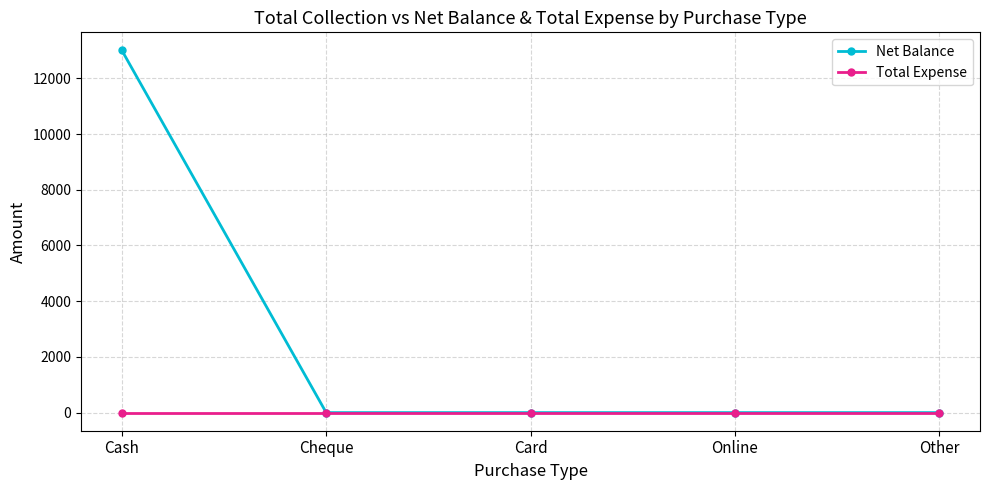

Which label corresponds to the largest value in the chart?

Cash